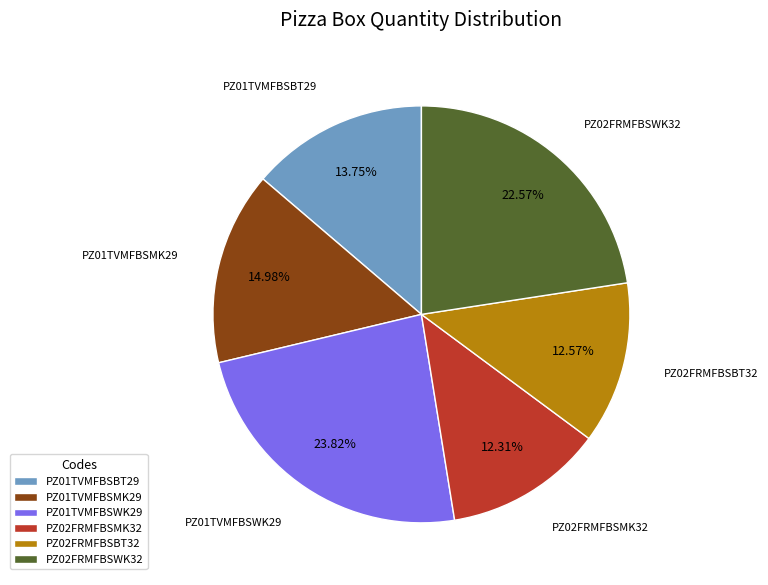

Do PZ01TVMFBSBT29 and PZ01TVMFBSWK29 together represent more than half of the pie?

No